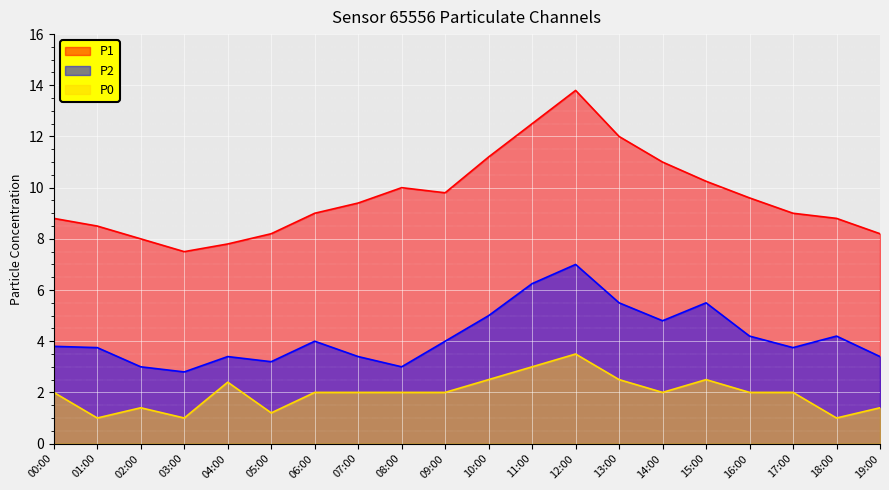

What is the maximum value shown in the chart?

13.8